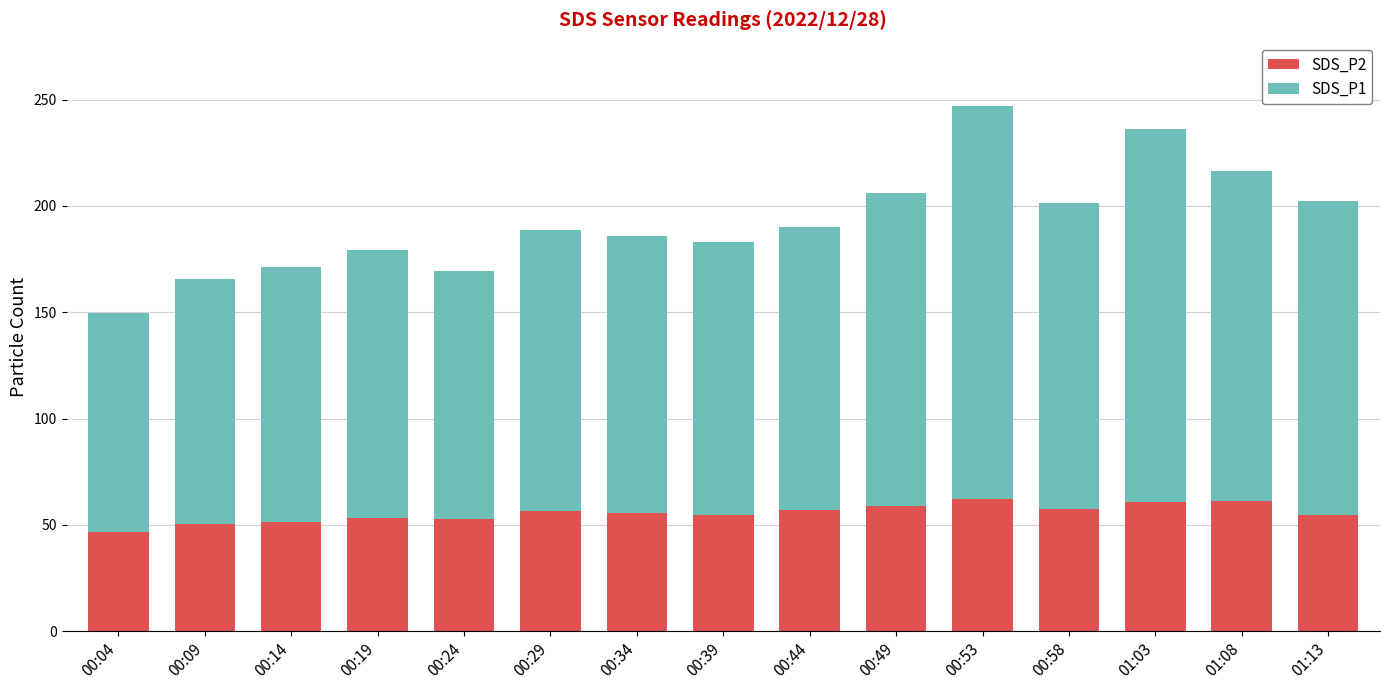

What is the difference between the SDS_P2 values at 00:14 and 00:49?

7.4